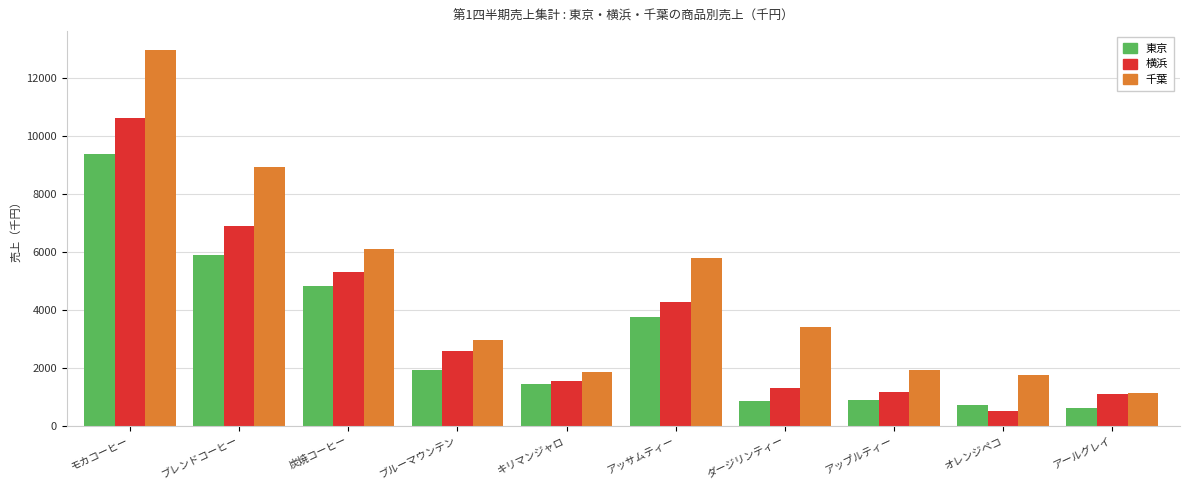

At which category is the sum across all series the highest?

モカコーヒー